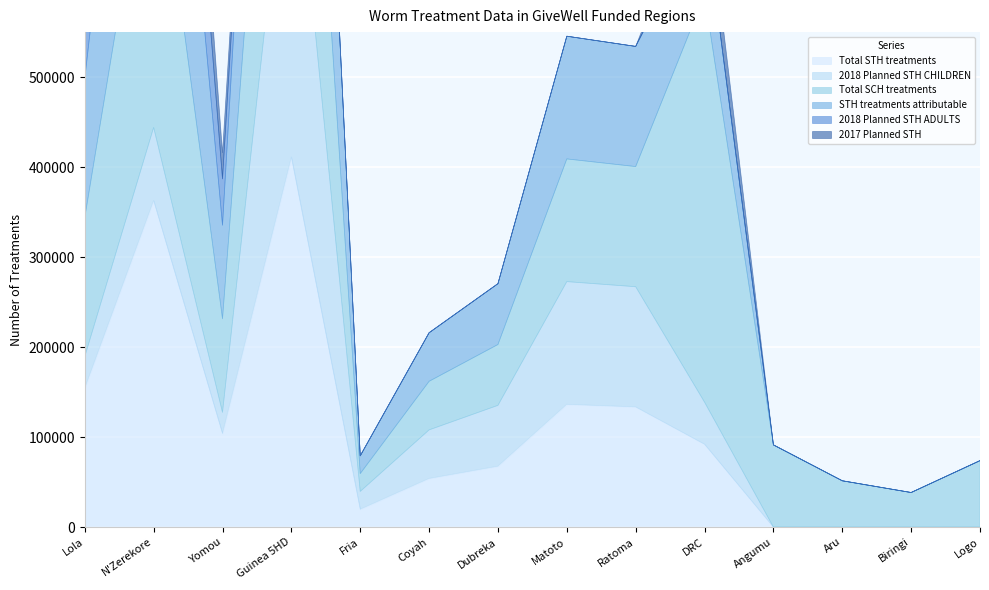

True or false: STH treatments attributable and 2018 Planned STH CHILDREN intersect in this chart.

False